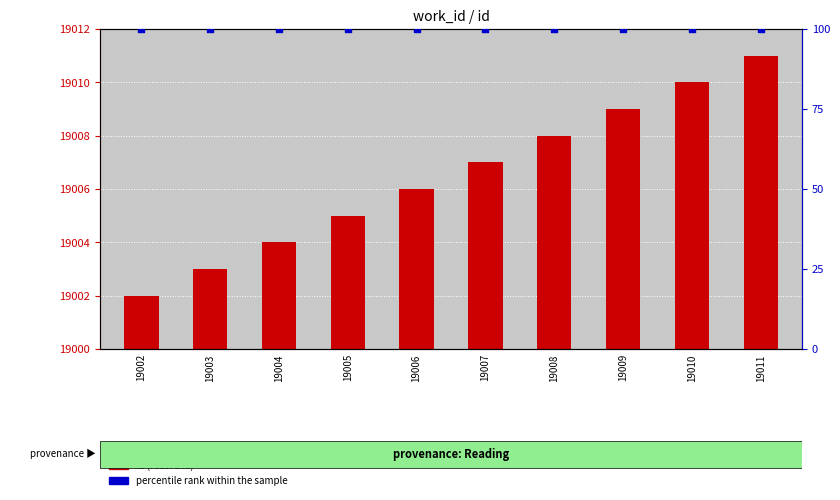

Which series reaches the minimum Y coordinate?

percentile rank within the sample